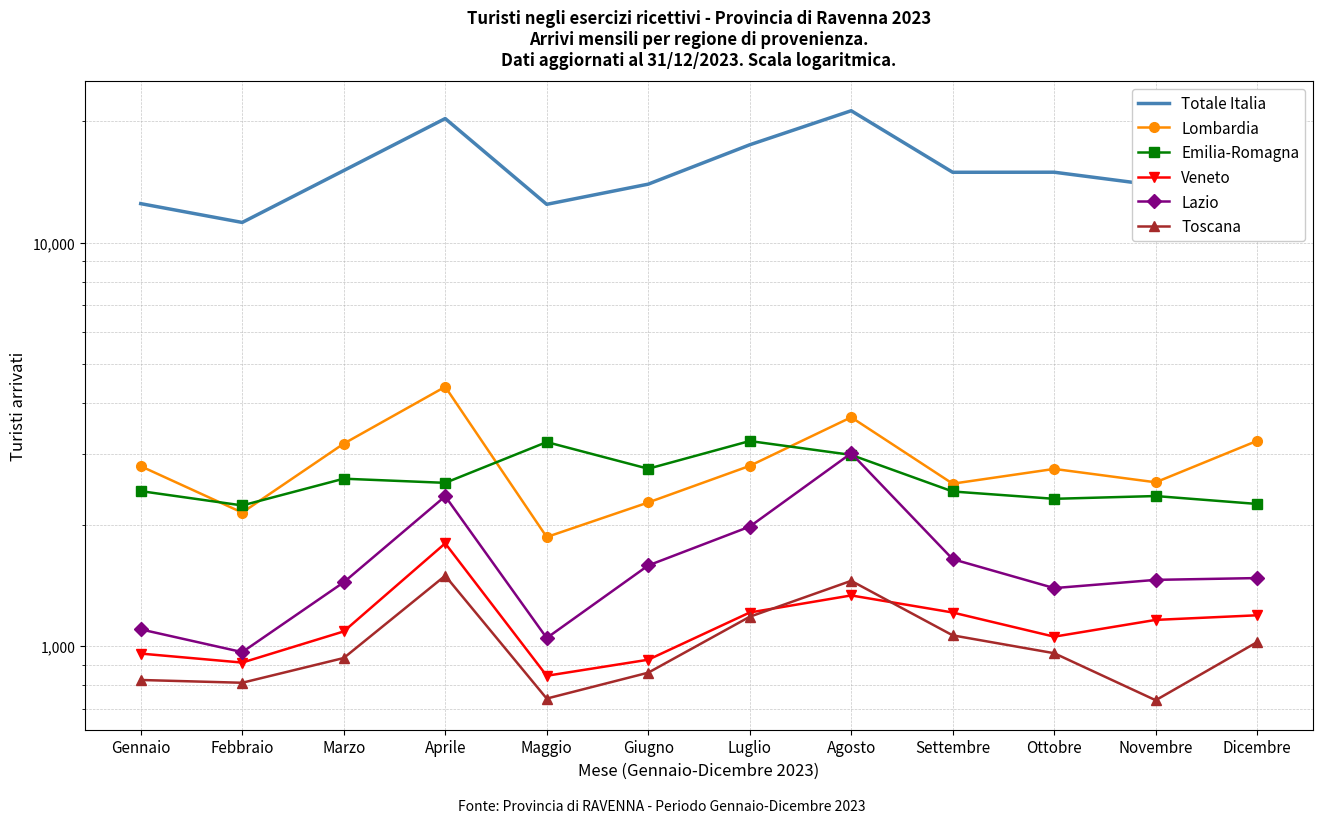

True or false: Emilia-Romagna has more than 0 points higher than both neighbors.

True